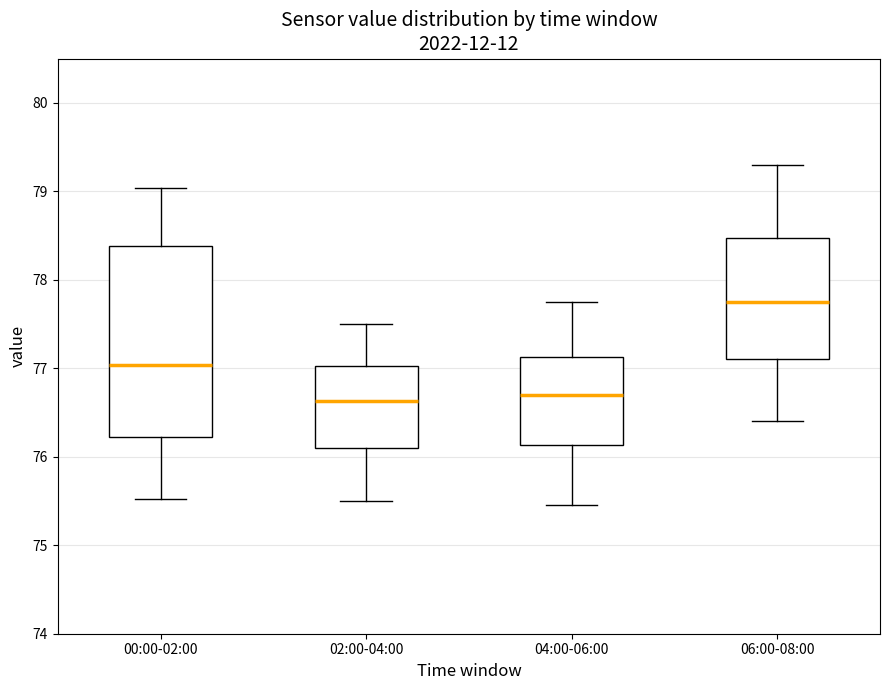

Which box is the tallest, from its lower edge to its upper edge?

00:00-02:00